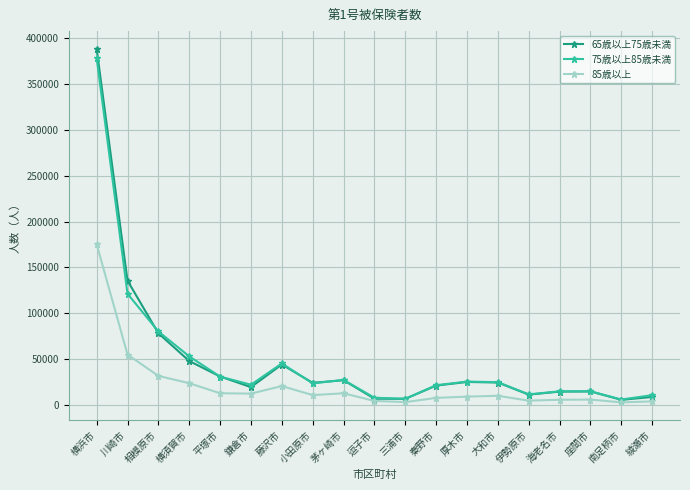

At which category is the sum across all series the highest?

横浜市